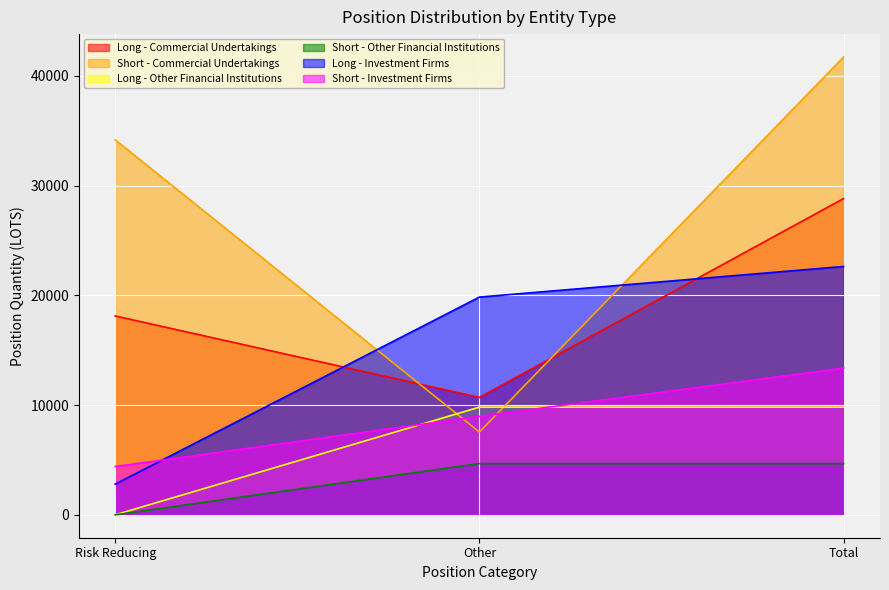

What is the average value of the Short - Commercial Undertakings series?

27803.8